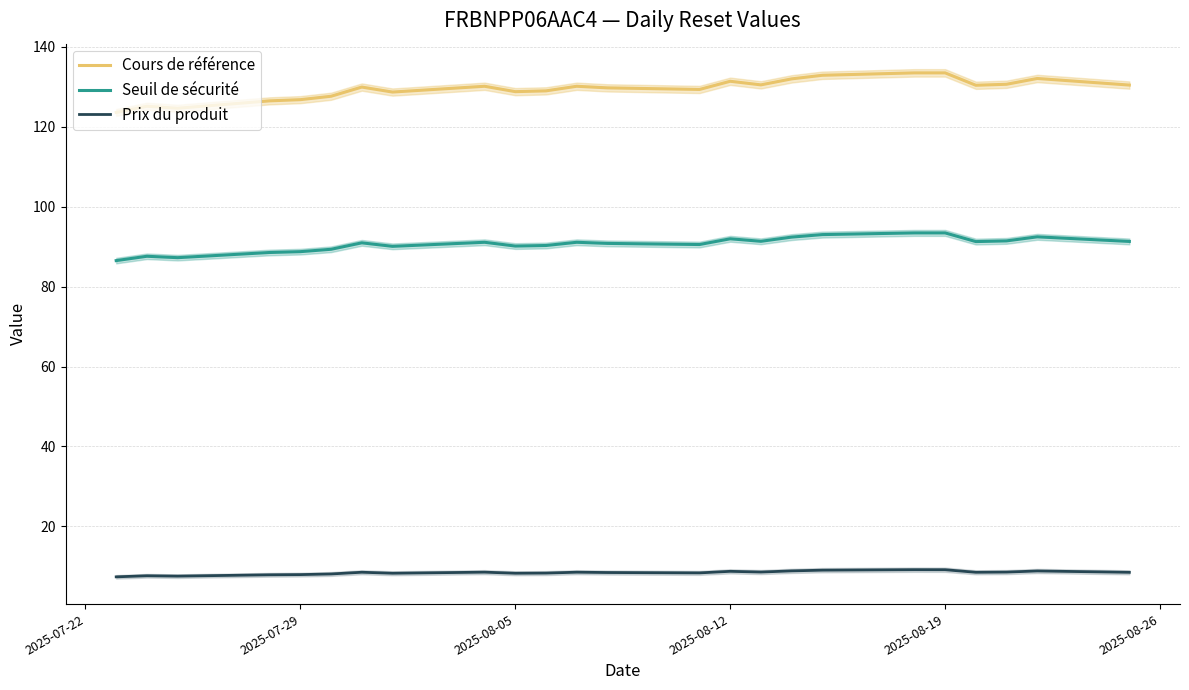

The Seuil de sécurité series shows 57.6 at 2025-08-05. True or false?

False